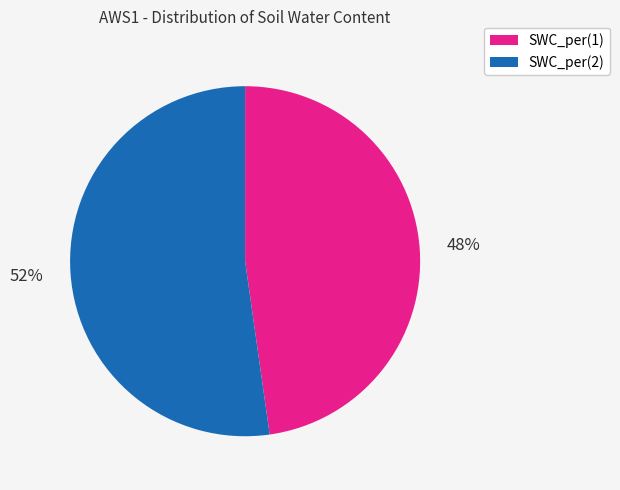

The SWC_per(1) slice represents 48% of the pie. True or false?

True